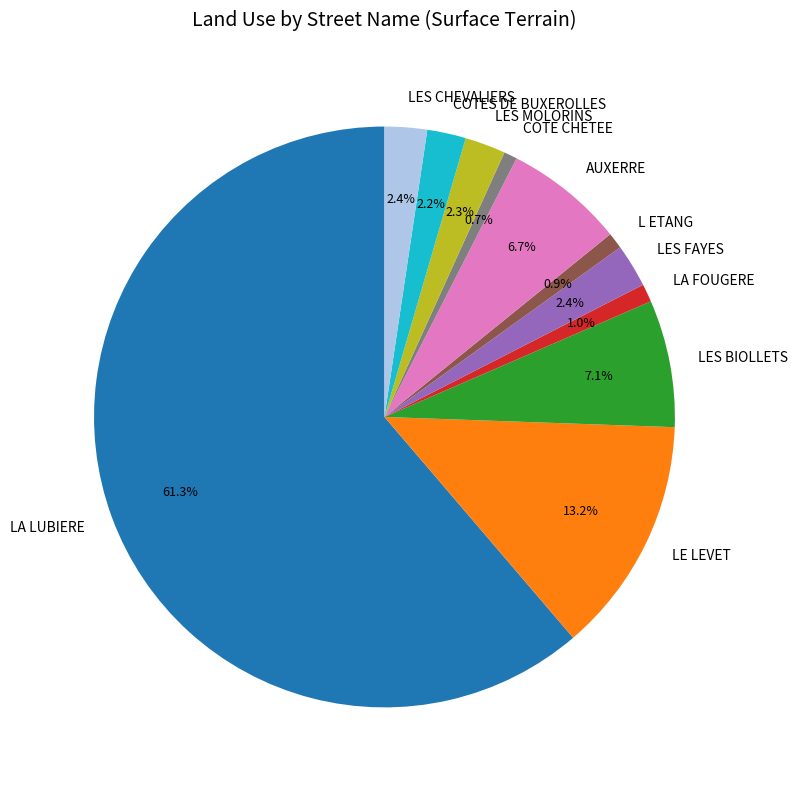

Which category has the biggest portion of the pie?

LA LUBIERE